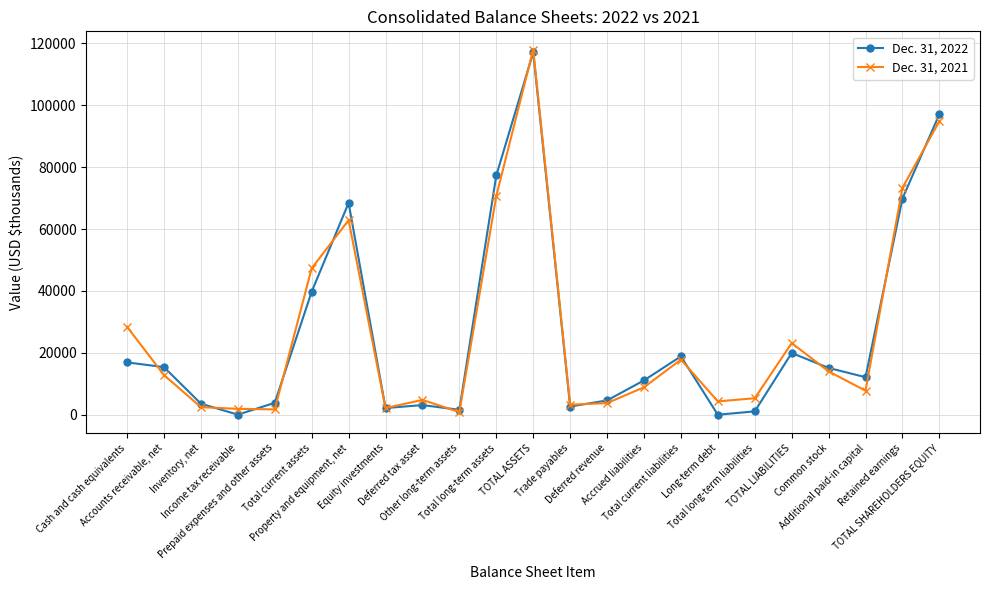

List the series in order of their peak value, highest first.

Dec. 31, 2021, Dec. 31, 2022